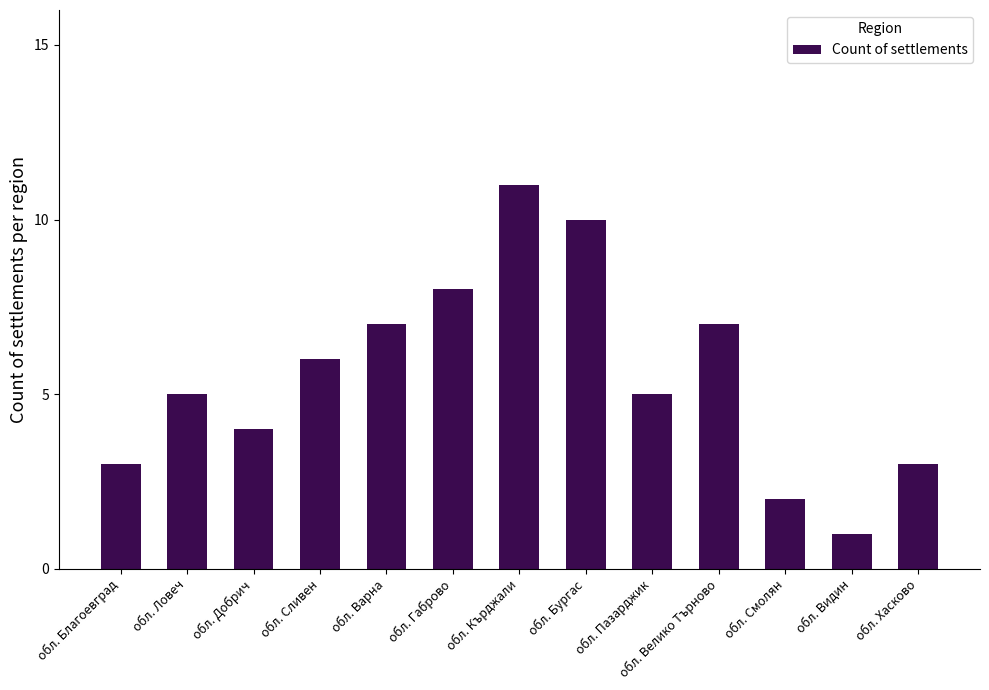

Between обл. Бургас and обл. Хасково, which is larger?

обл. Бургас